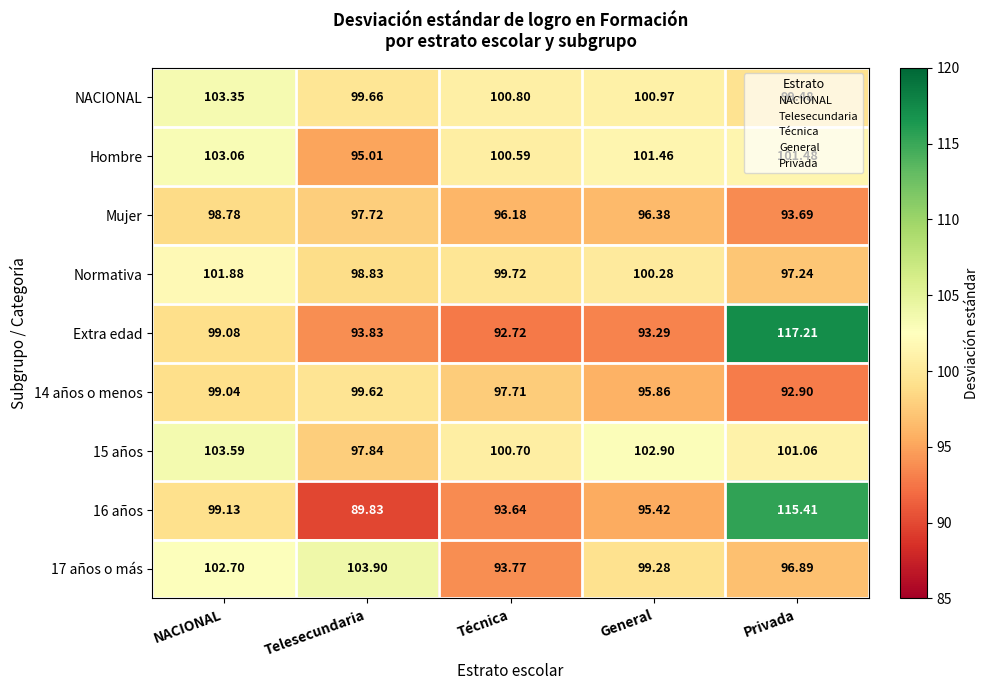

At how many categories does at least one series exceed 104?

1